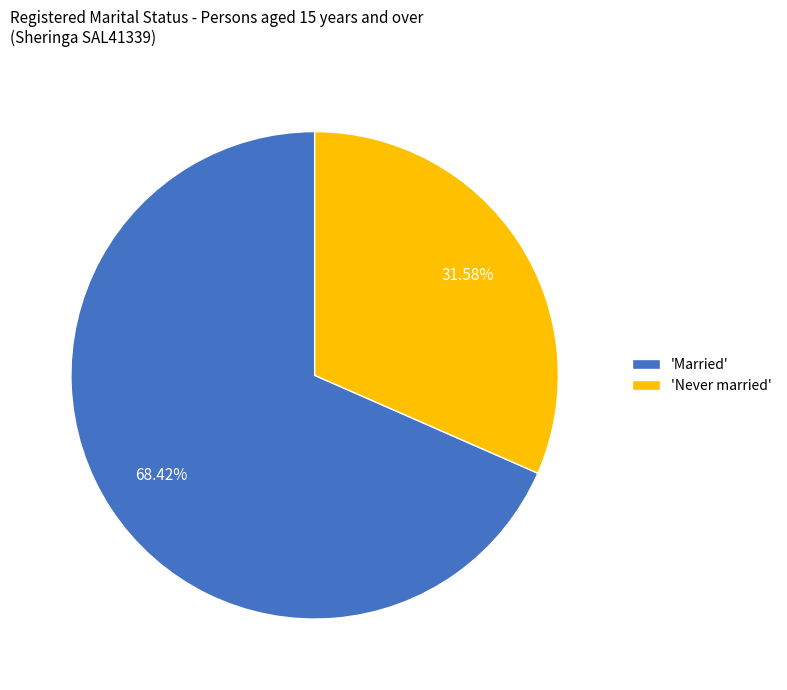

Which category has the smallest portion of the pie?

'Never married'